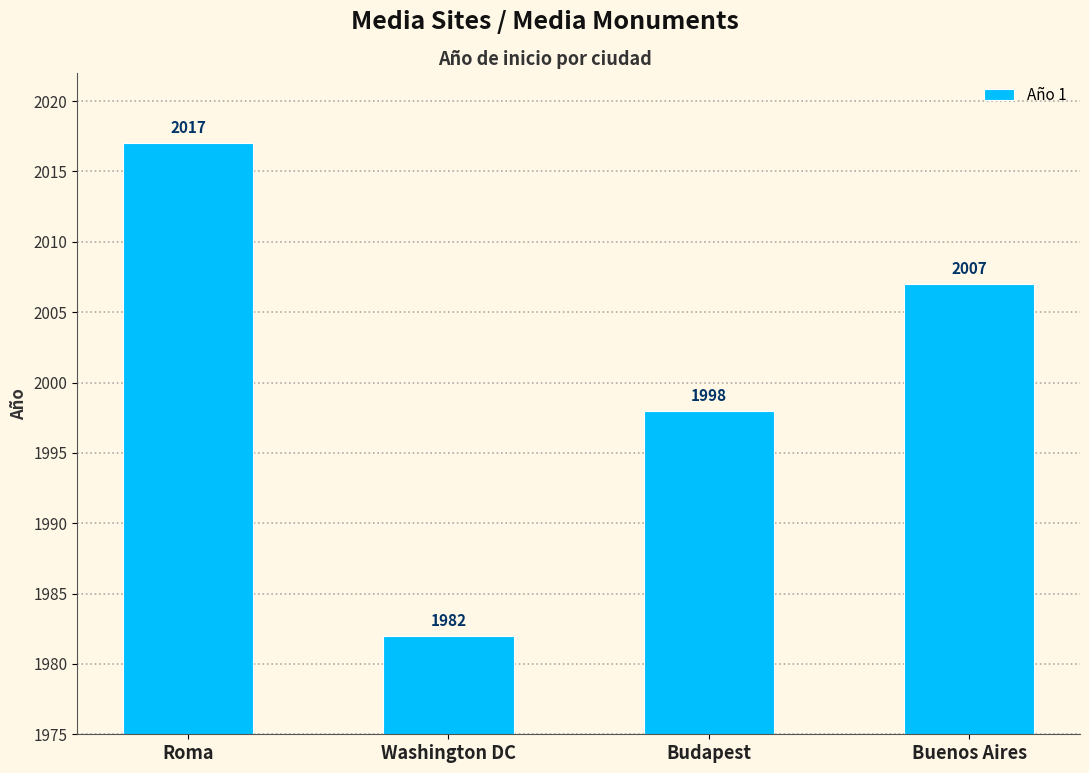

Reading right to left, extract all data points from this chart.

Buenos Aires=2007	Budapest=1998	Washington DC=1982	Roma=2017